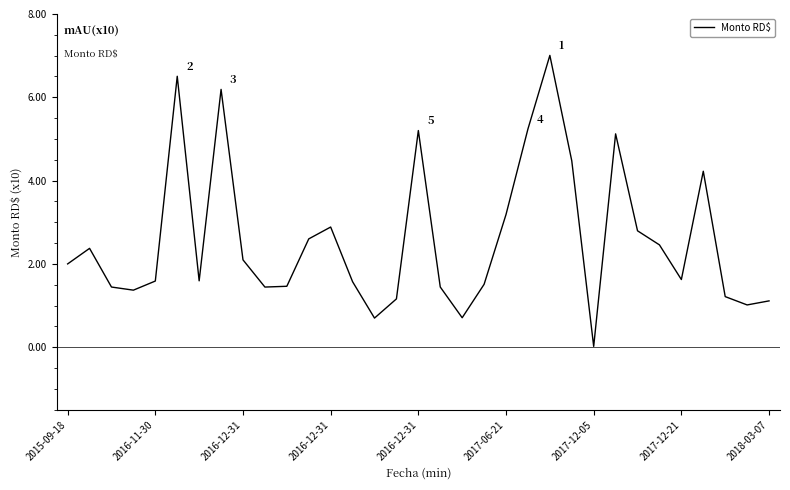

Does the chart have visible grid lines?

No